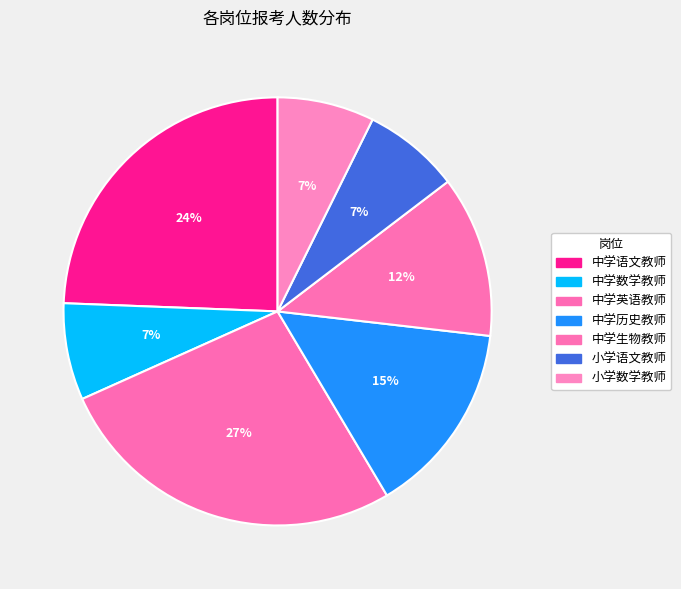

Rank the categories by value from lowest to highest.

中学数学教师, 小学语文教师, 小学数学教师, 中学生物教师, 中学历史教师, 中学语文教师, 中学英语教师